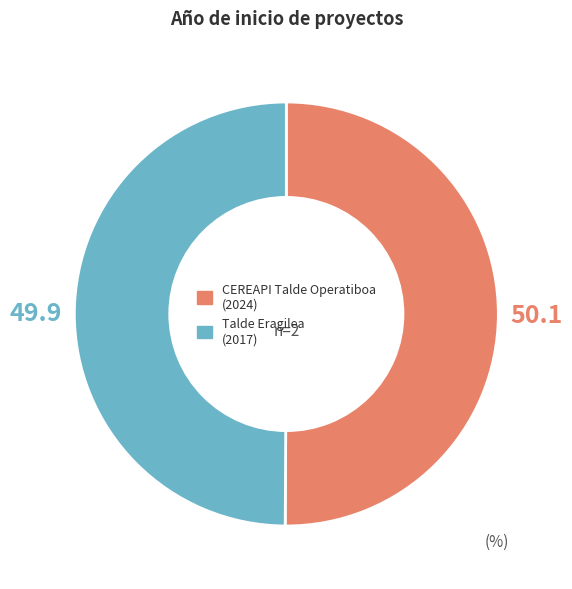

The CEREAPI Talde Operatiboa slice represents 61% of the pie. True or false?

False